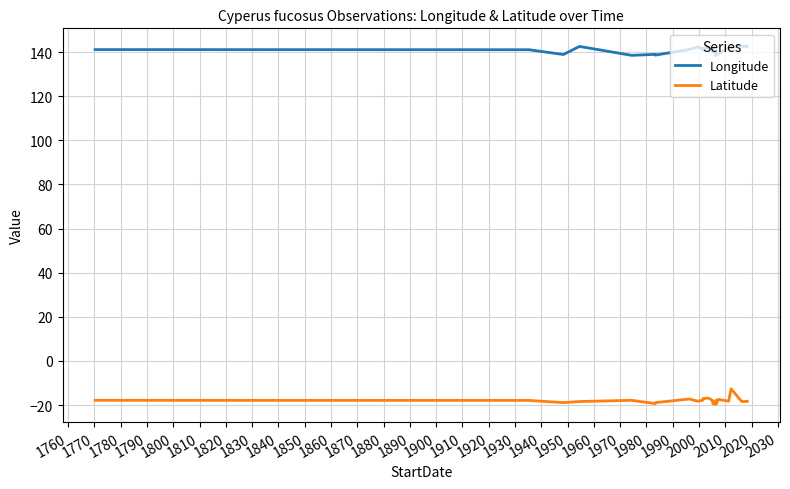

At 1940, list the series in order from smallest to largest.

Latitude, Longitude